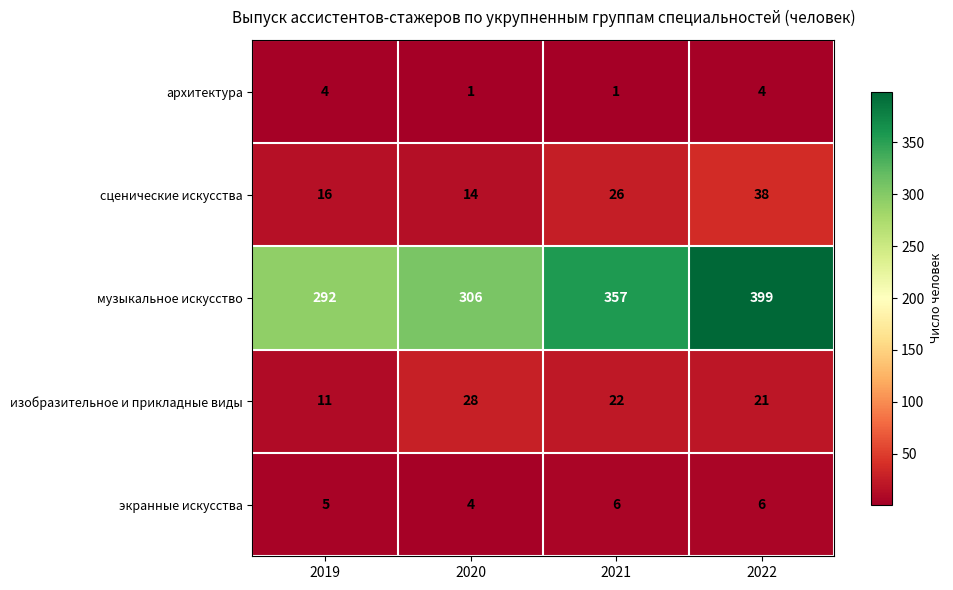

Count the архитектура values in the range 1 to 4.

4